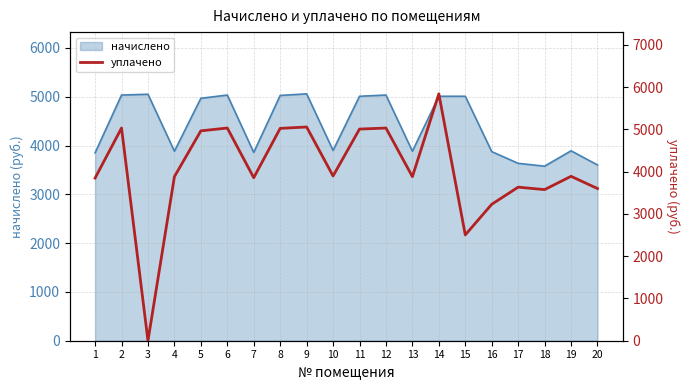

Is it true that the value at 18 is 5513.0?

False